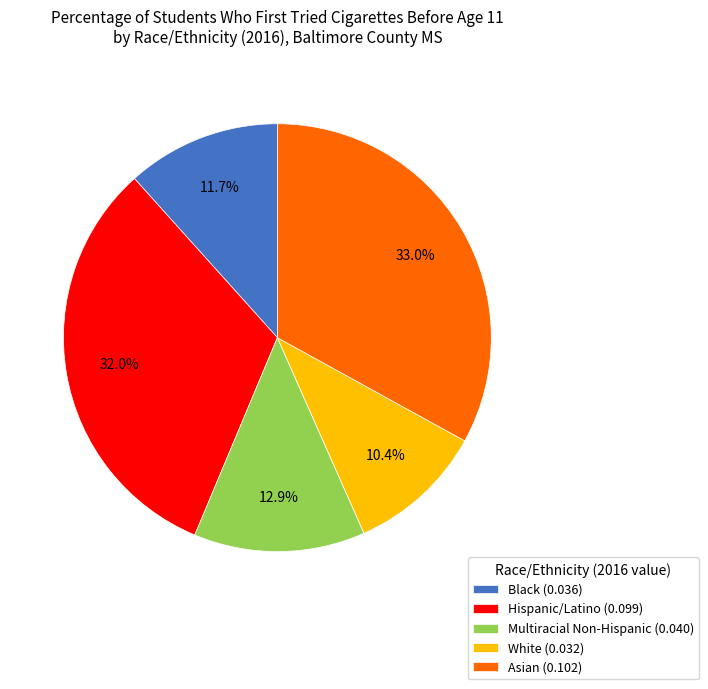

To the nearest percent, what is the average slice percentage?

20%